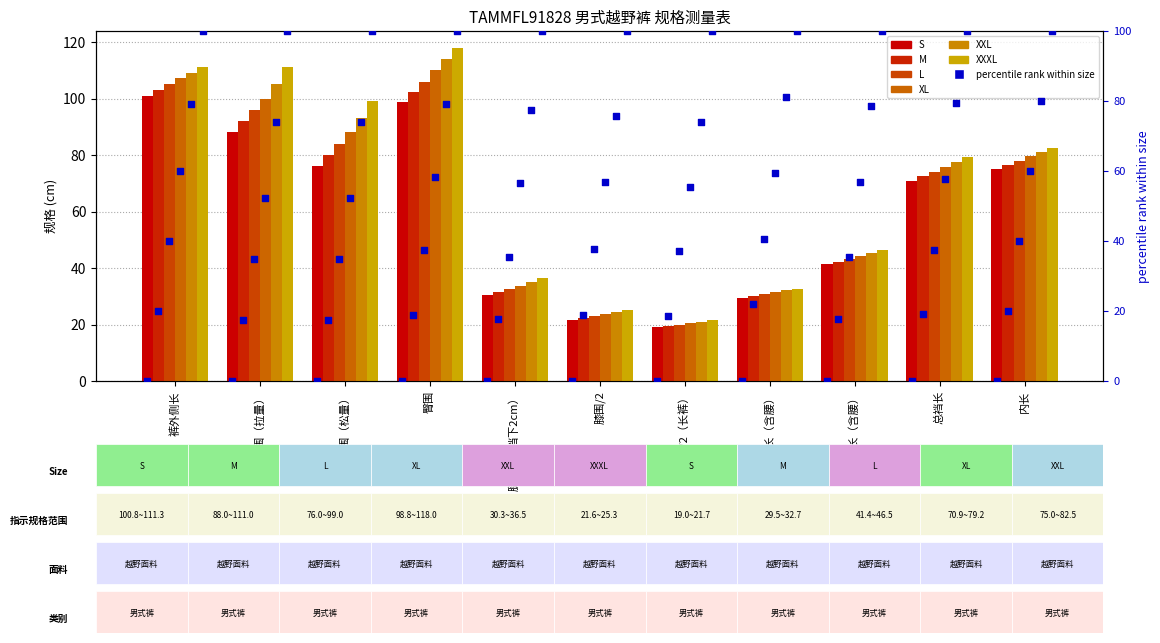

Which series contains the highest Y value?

XXXL